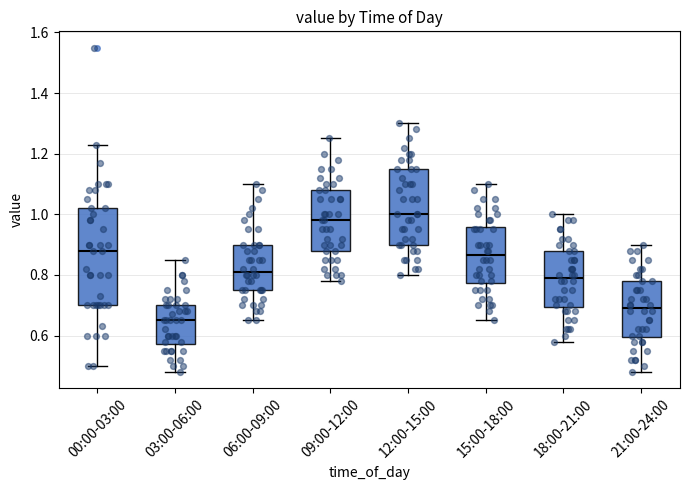

Which box's median line is the lowest?

03:00-06:00